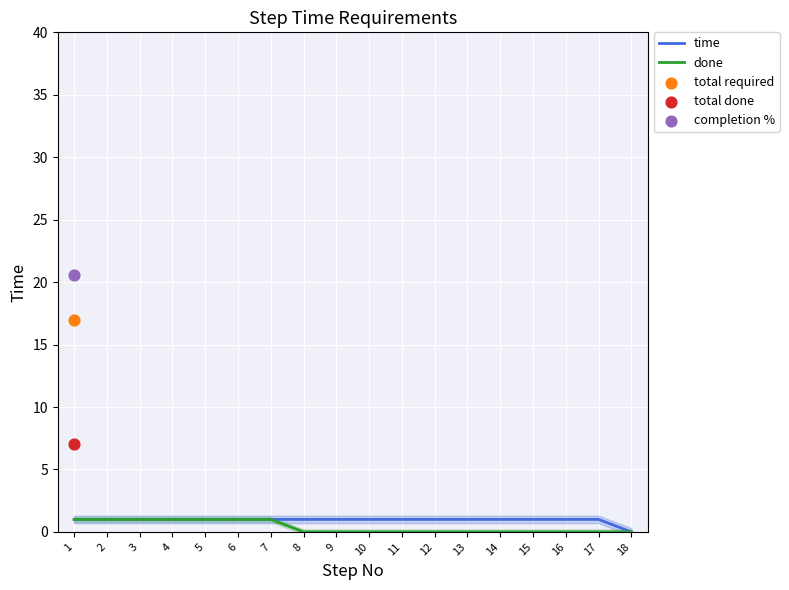

Which series contains the lowest Y value?

time